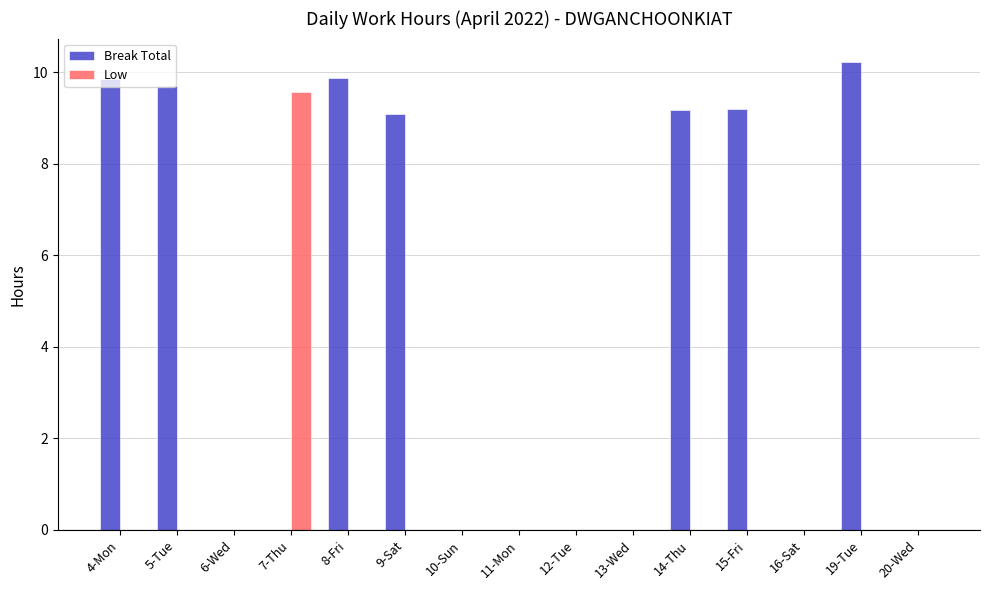

Which label corresponds to the largest value in the chart?

19-Tue